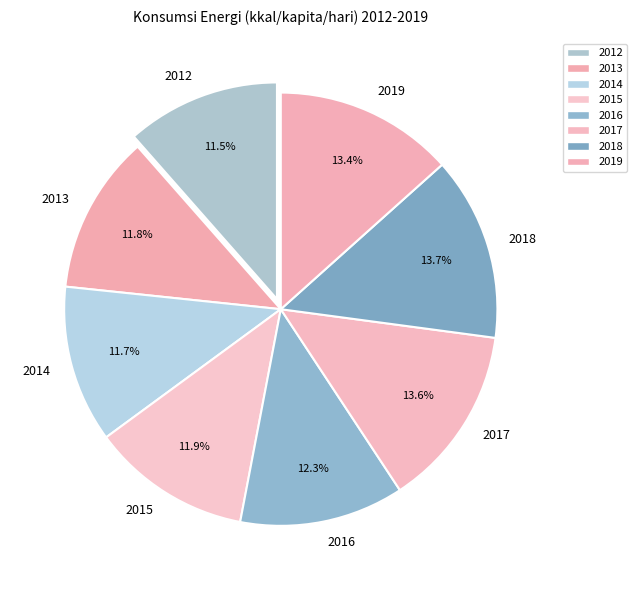

How many slices are in this pie chart?

8